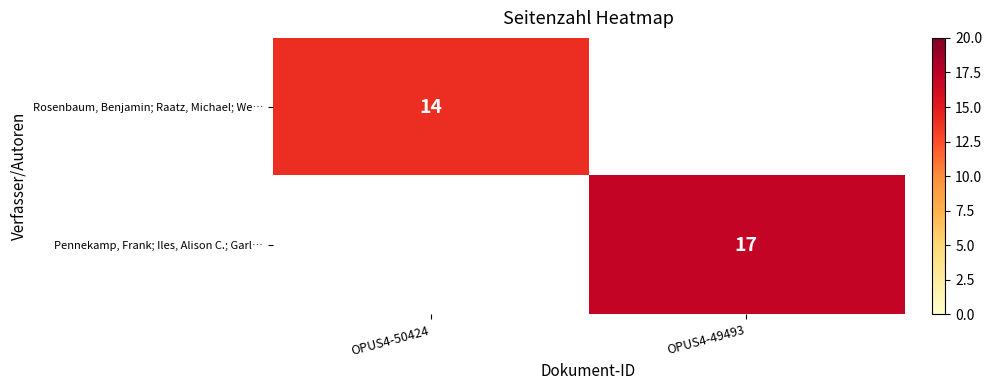

At how many categories does at least one series exceed 16?

1